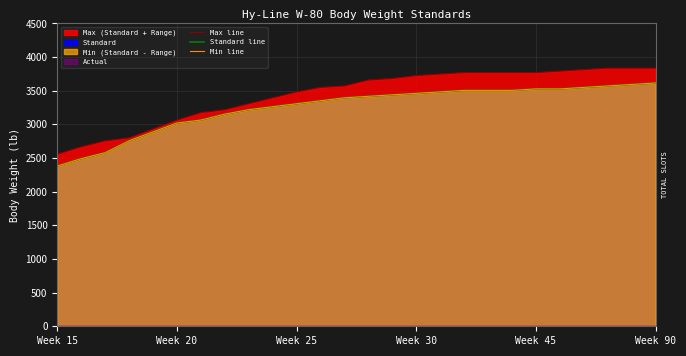

What is the sum of the Min line values at 9 and 21?

6790.2